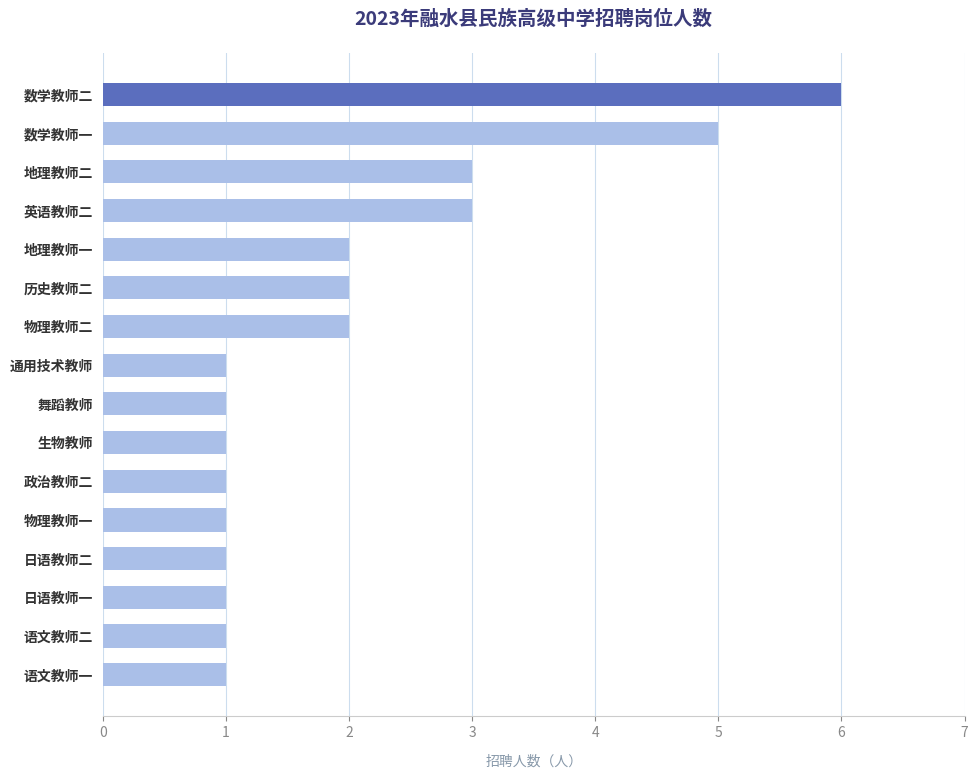

Is it true that the value at 地理教师二 is 3?

True